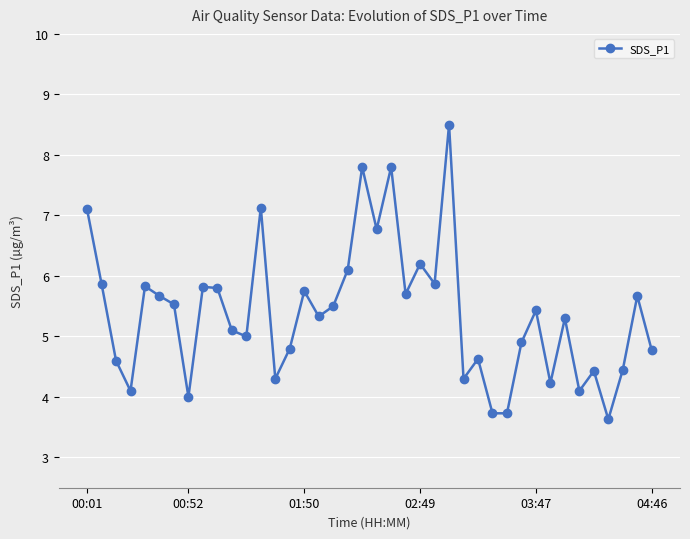

Is this an area chart (filled region under the line)?

No